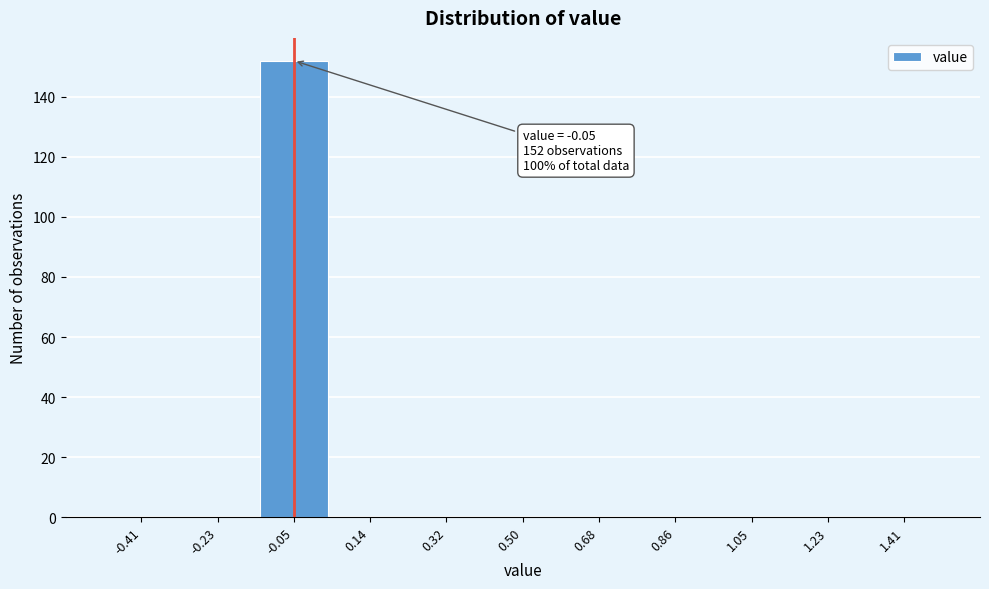

Over which range of the x-axis is the bar tallest?

-0.14 to 0.04